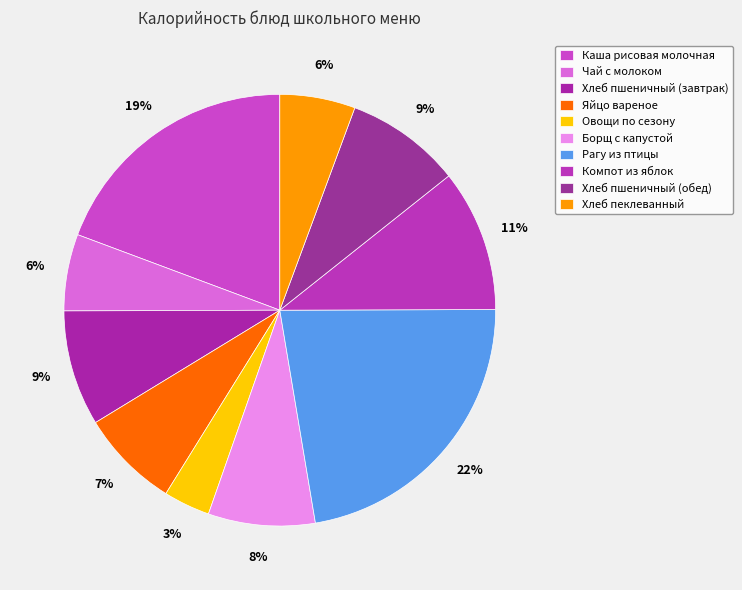

The Каша рисовая молочная slice represents 19% of the pie. True or false?

True